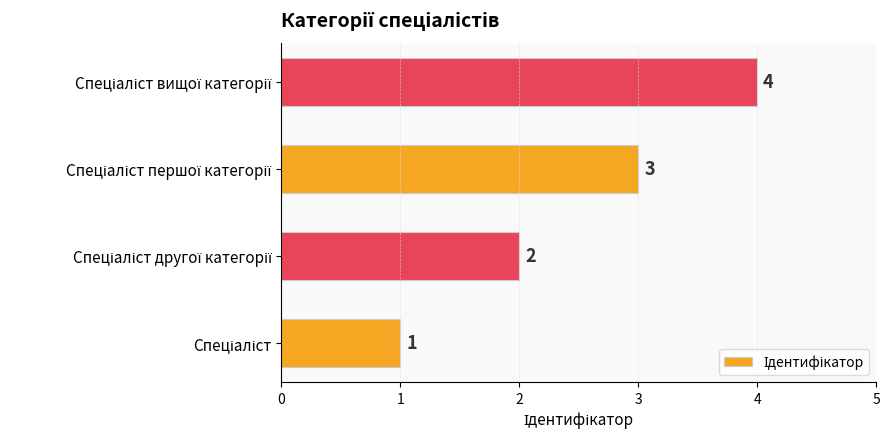

What is the greatest value displayed?

4